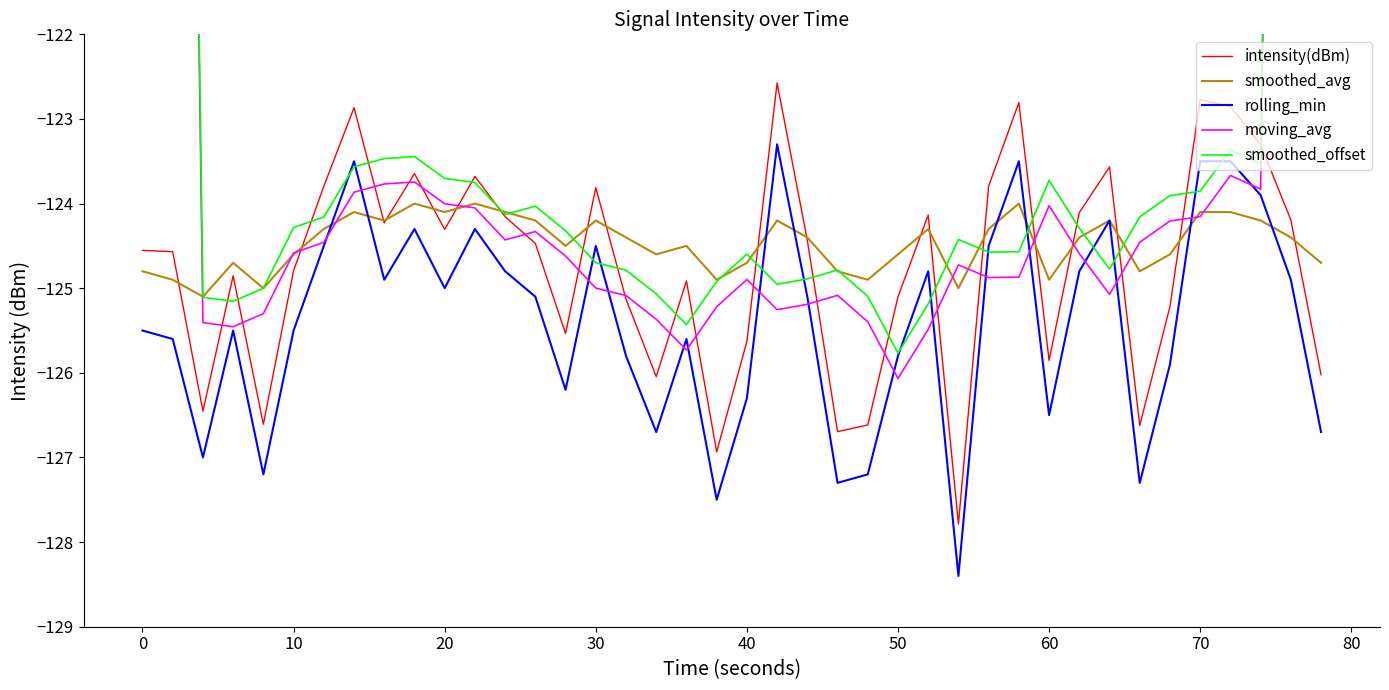

Is it true that smoothed_avg equals -124.9 at 60?

True